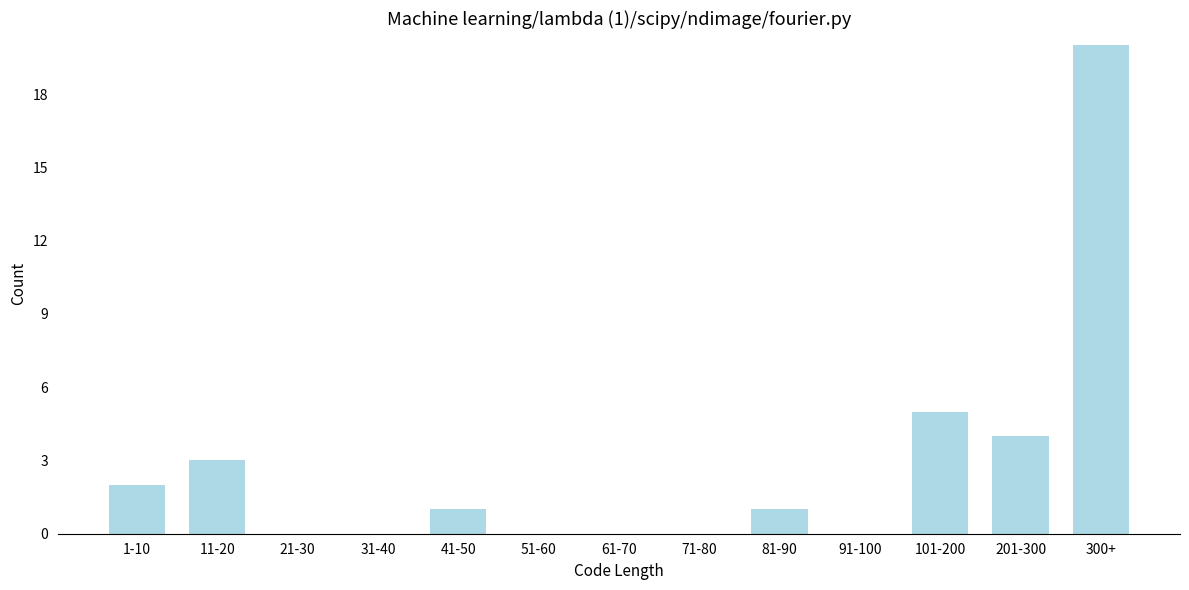

Reading left to right, list all the values displayed in this chart.

1-10=2	11-20=3	21-30=0	31-40=0	41-50=1	51-60=0	61-70=0	71-80=0	81-90=1	91-100=0	101-200=5	201-300=4	300+=20